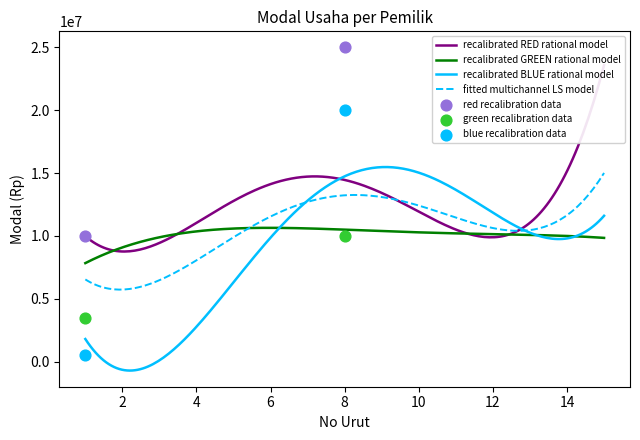

Between 11 and 14, which is larger?

14